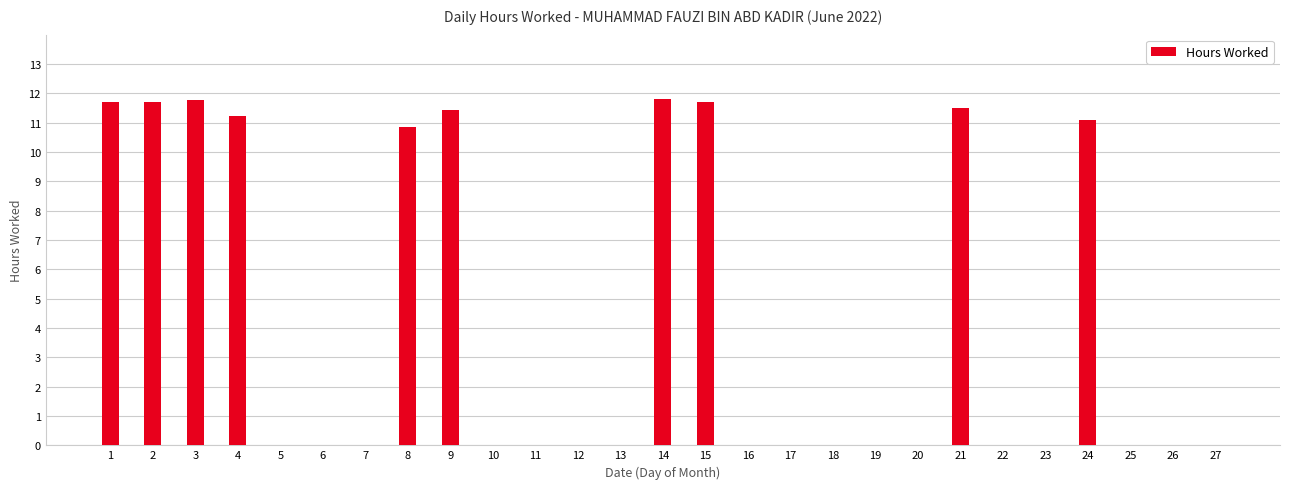

What is the sum of all values?

114.8